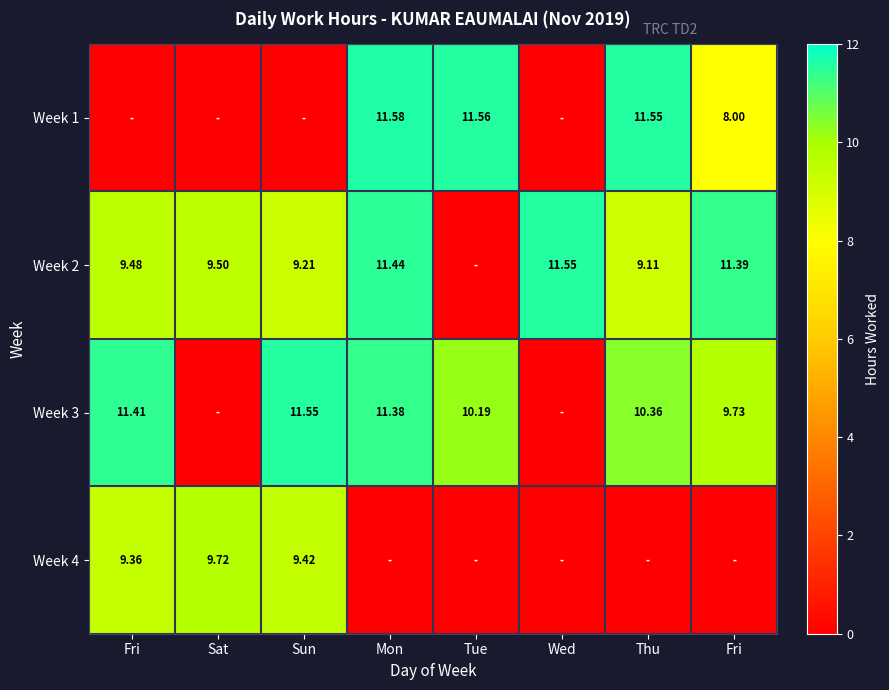

Is the value of Week 3 at Sat greater than the value of Week 2 at Thu?

No